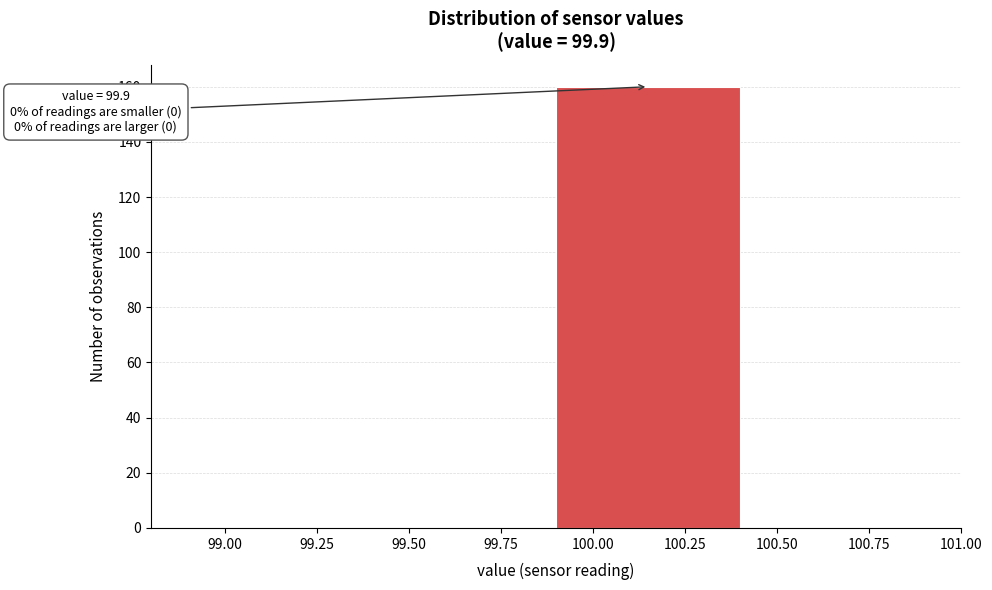

Over which range of the x-axis is the bar tallest?

99.9 to 100.4